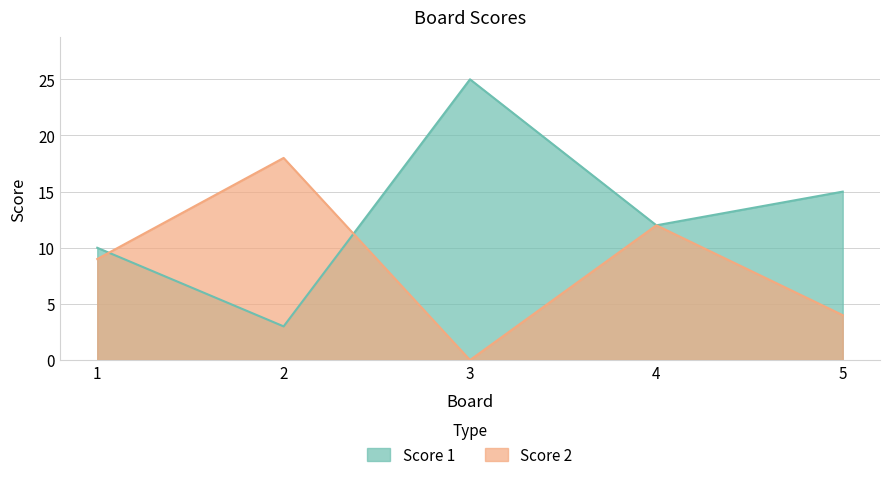

Reading right to left, extract all data points from this chart.

Score 1: 5=15	4=12	3=25	2=3	1=10
Score 2: 5=4	4=12	3=0	2=18	1=9